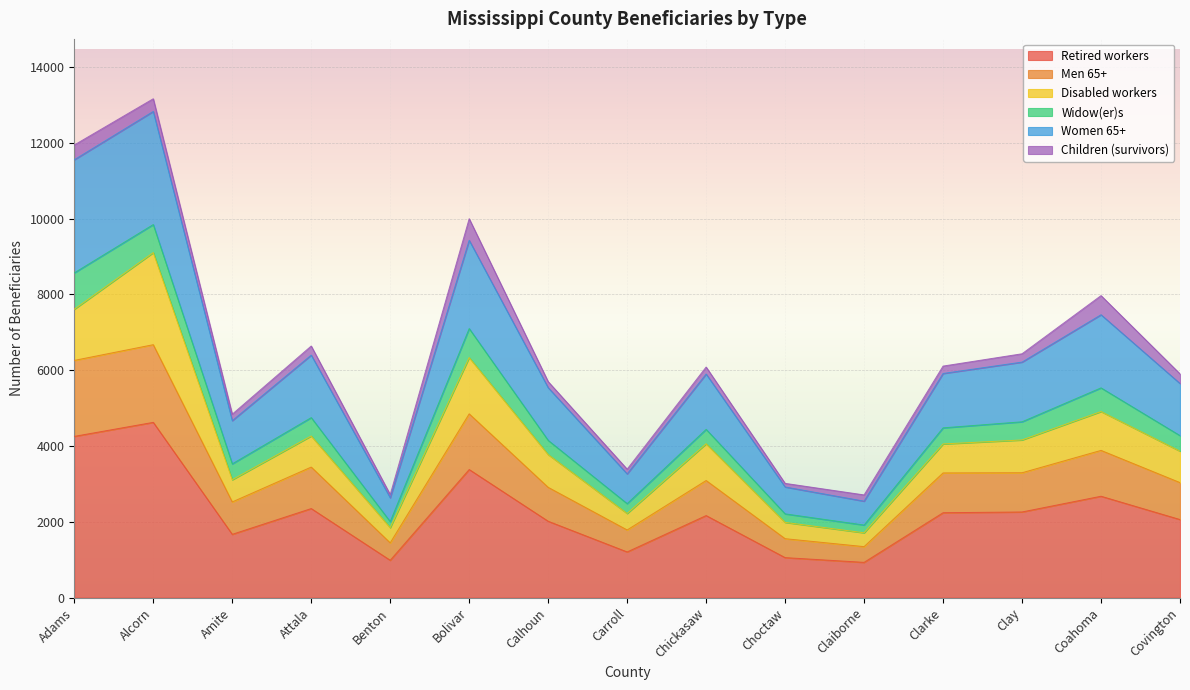

How many data points does each series have?

15